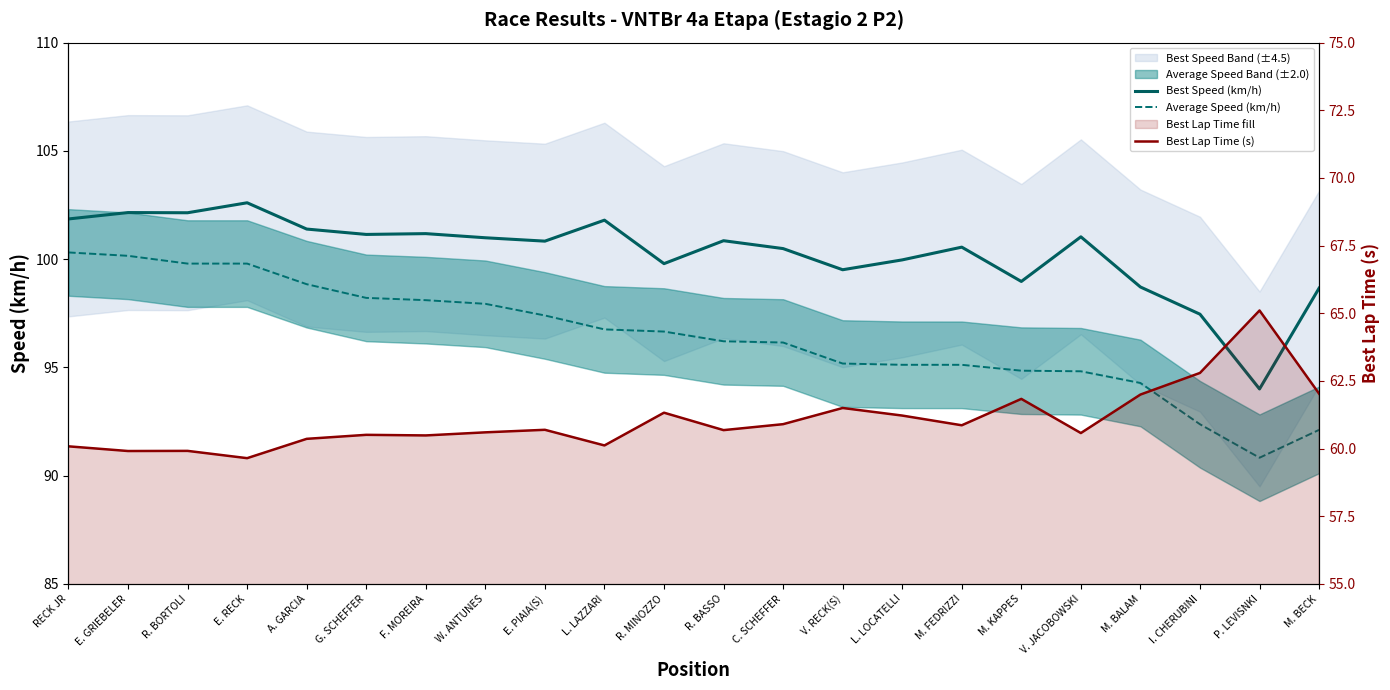

How many interior local peaks does the Best Speed (km/h) series have?

7